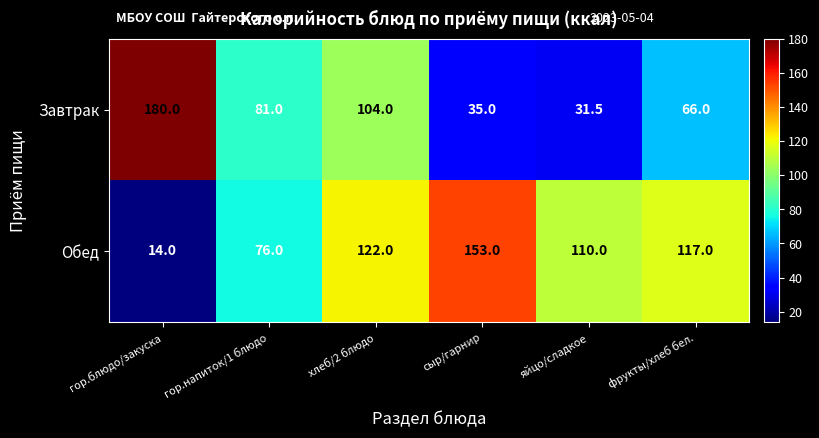

The value of Завтрак at хлеб/2 блюдо is 137.2. True or false?

False